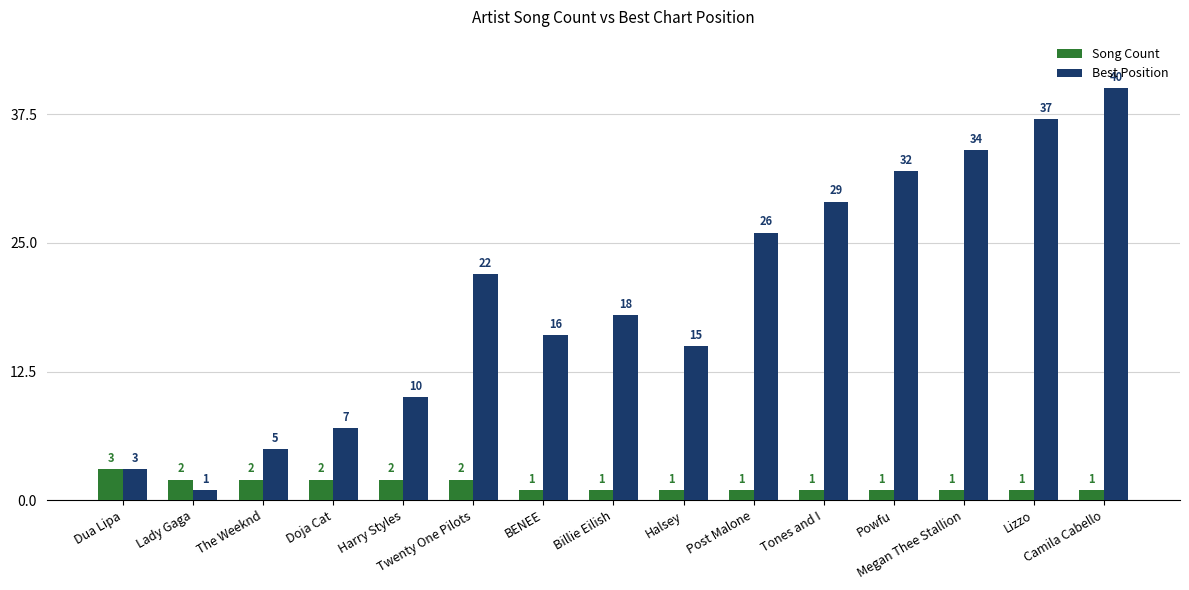

How many groups of bars are there?

15